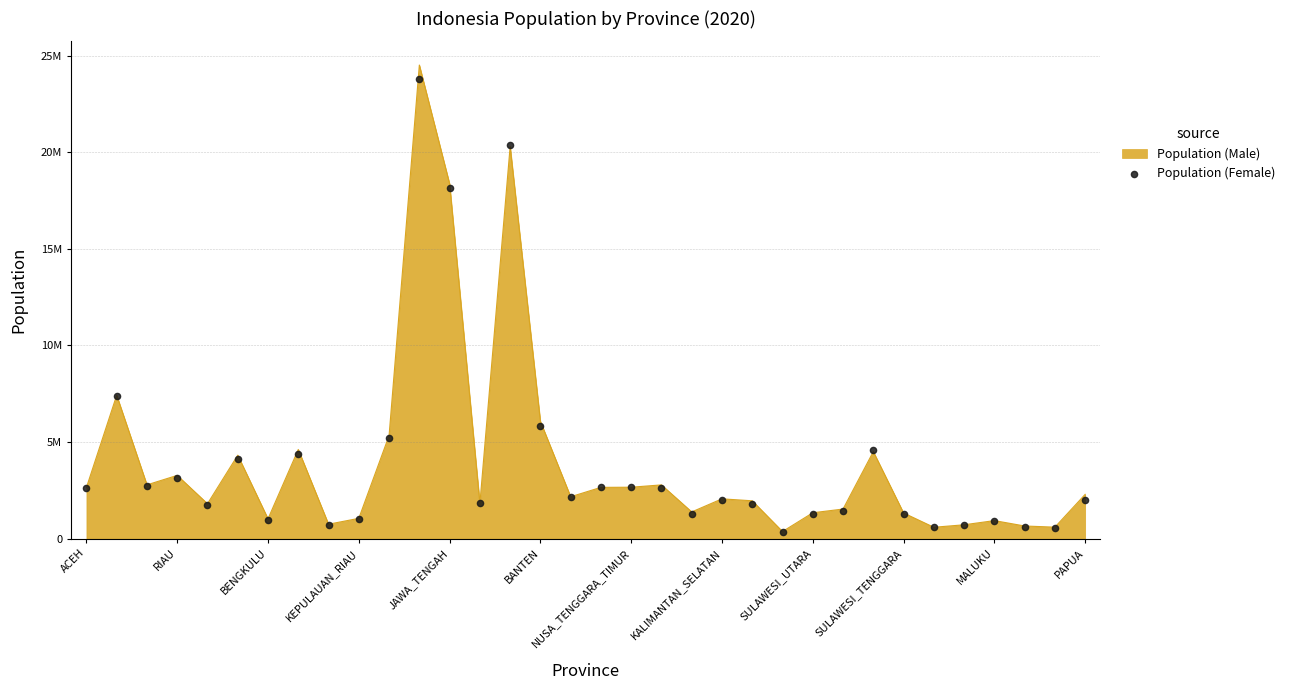

What is the ratio of the value at SULAWESI_TENGGARA to the value at BANTEN?

0.2